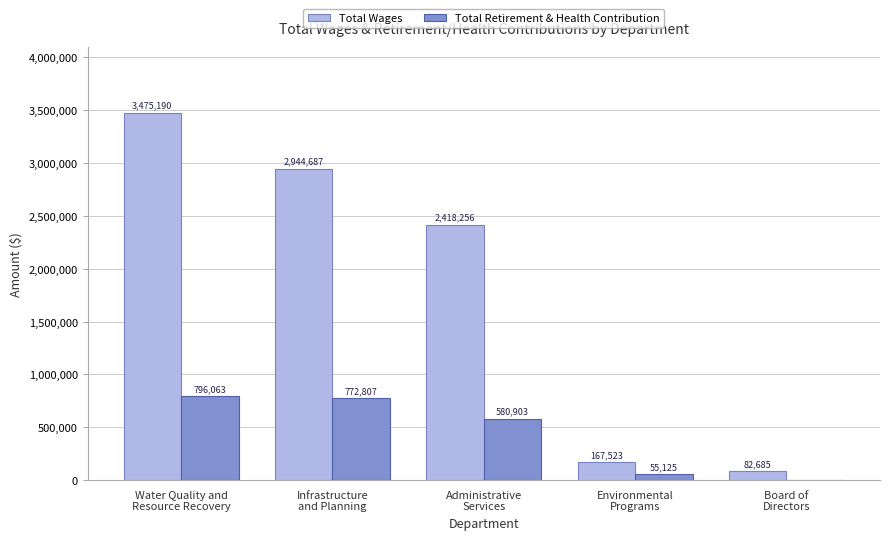

Where does the Total Retirement & Health Contribution series first go above 580903?

Water Quality and
Resource Recovery